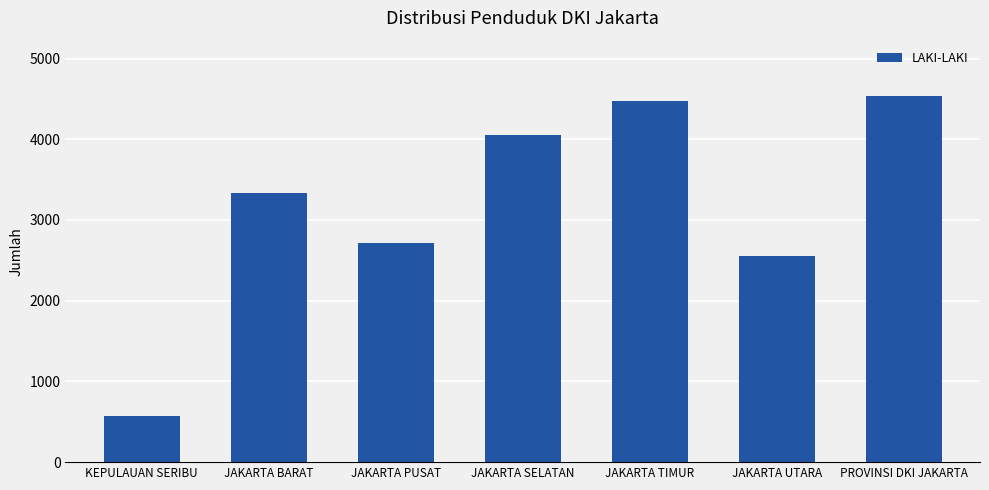

The chart shows a value of 1622 at JAKARTA PUSAT. True or false?

False